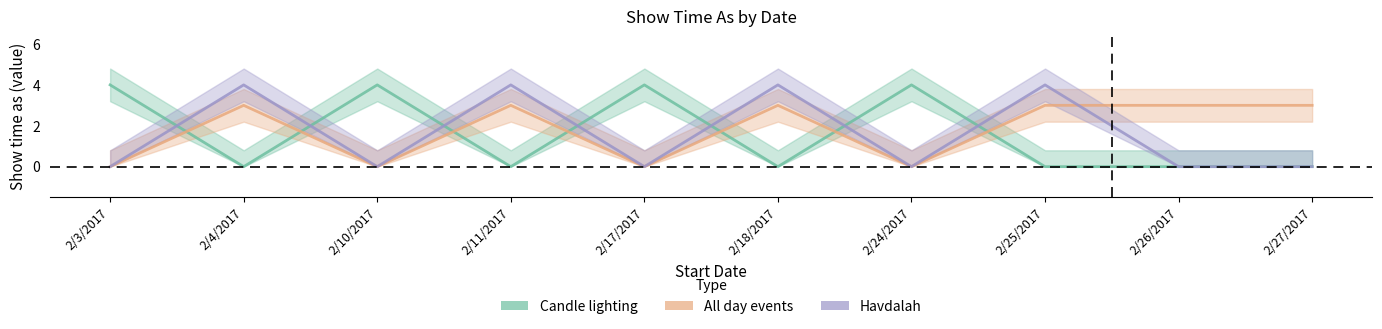

How many distinct data groups are displayed?

3